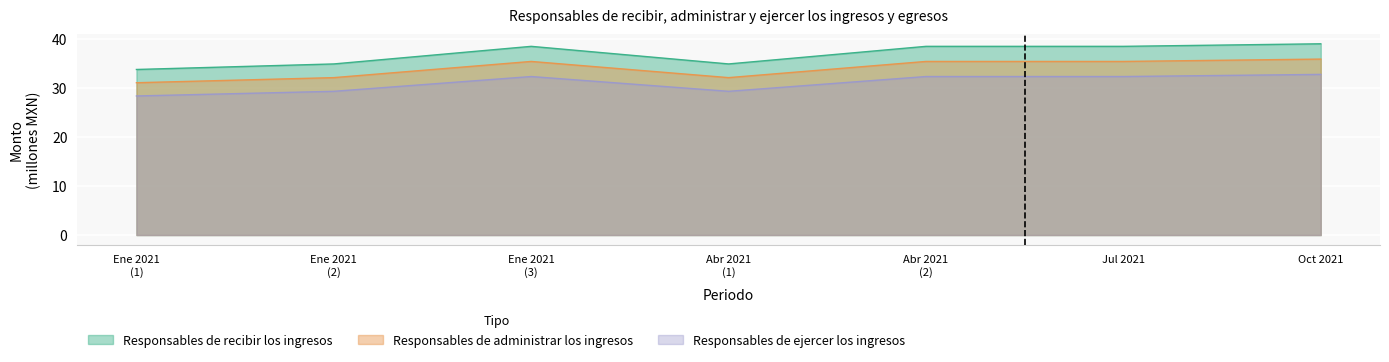

True or false: Responsables de administrar los ingresos and Responsables de ejercer los ingresos intersect in this chart.

False